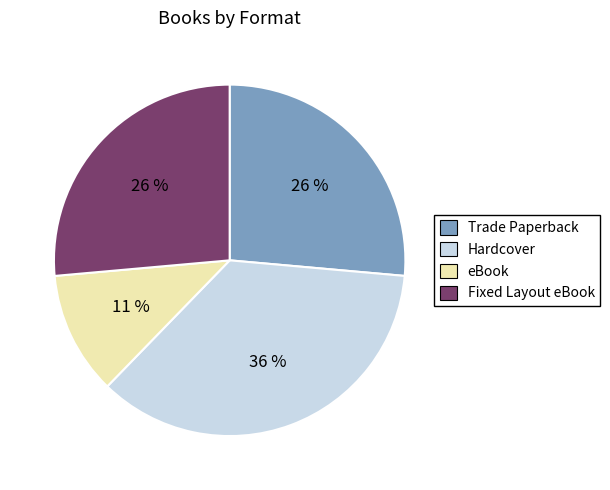

Which has a higher value, eBook or Fixed Layout eBook?

Fixed Layout eBook